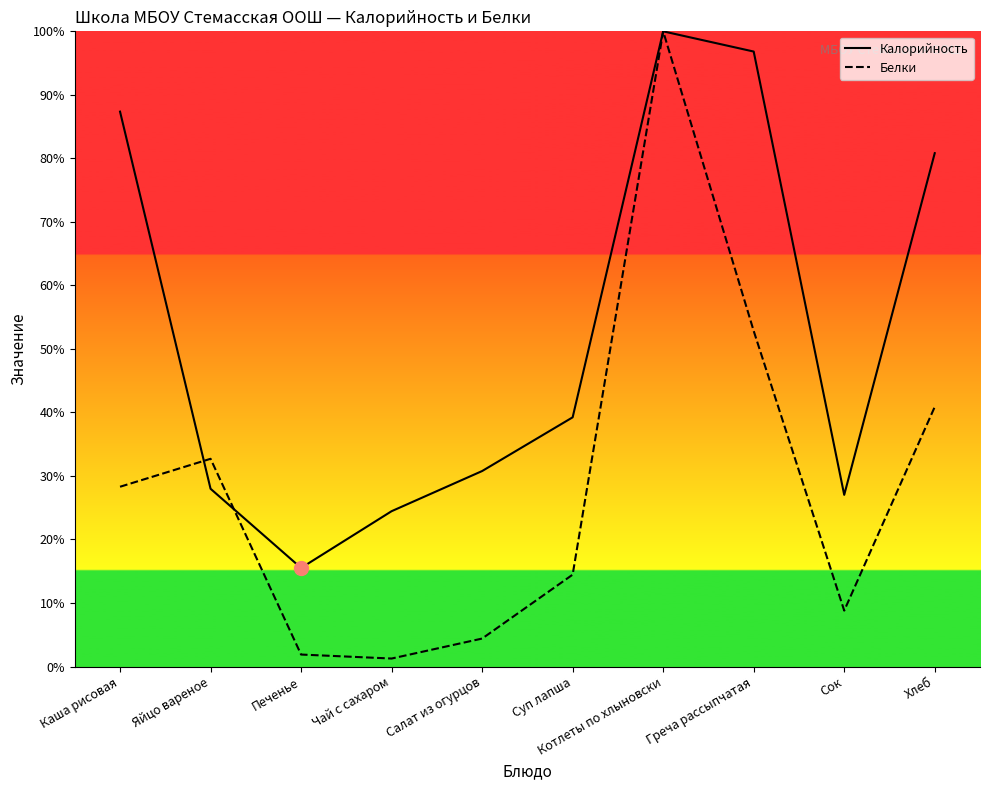

Which series changed the most between Каша рисовая and Яйцо вареное?

Калорийность